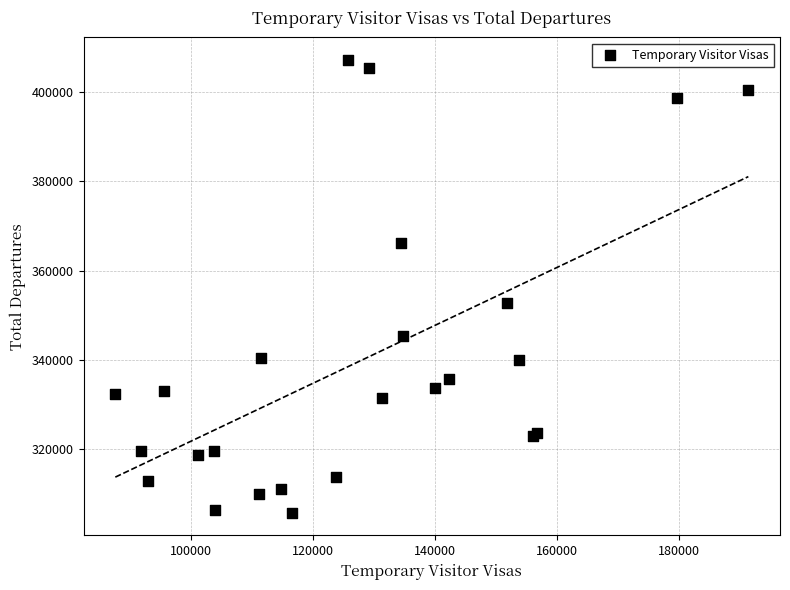

What Y value in the scatter plot is closest to 356465?

352790